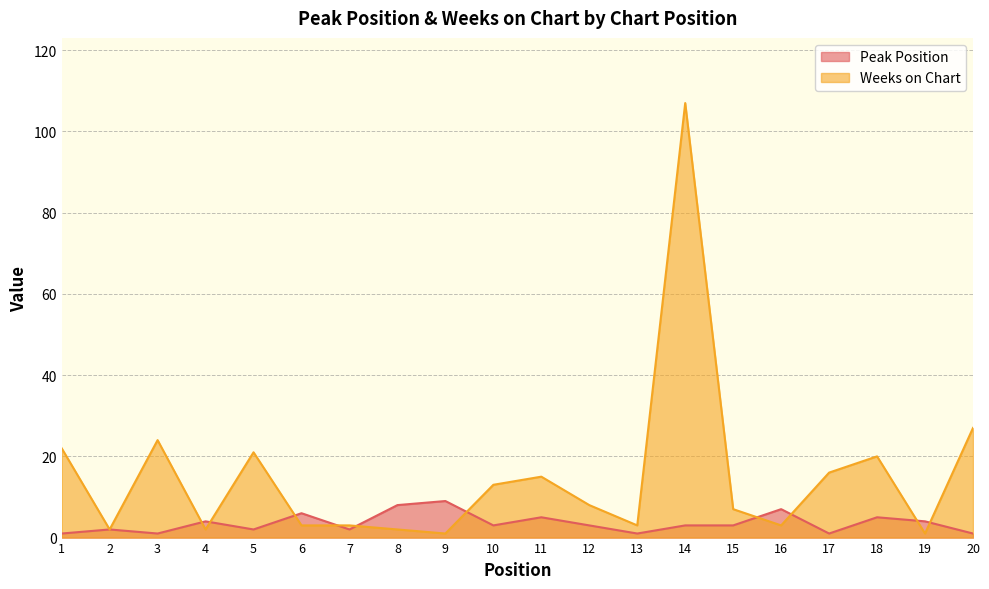

Which has a higher value, 13 or 10?

10